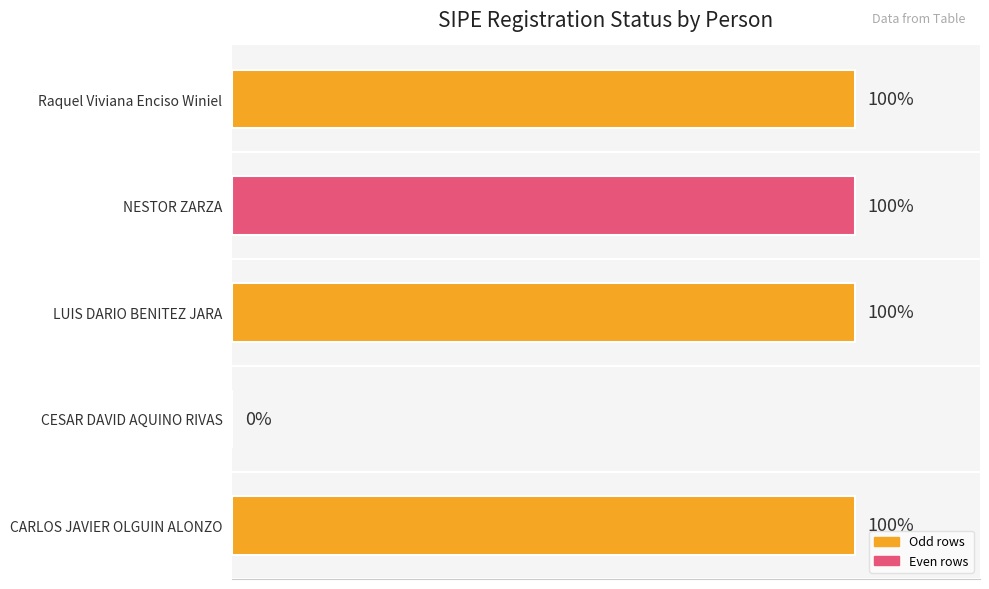

Are the bars horizontal?

Yes